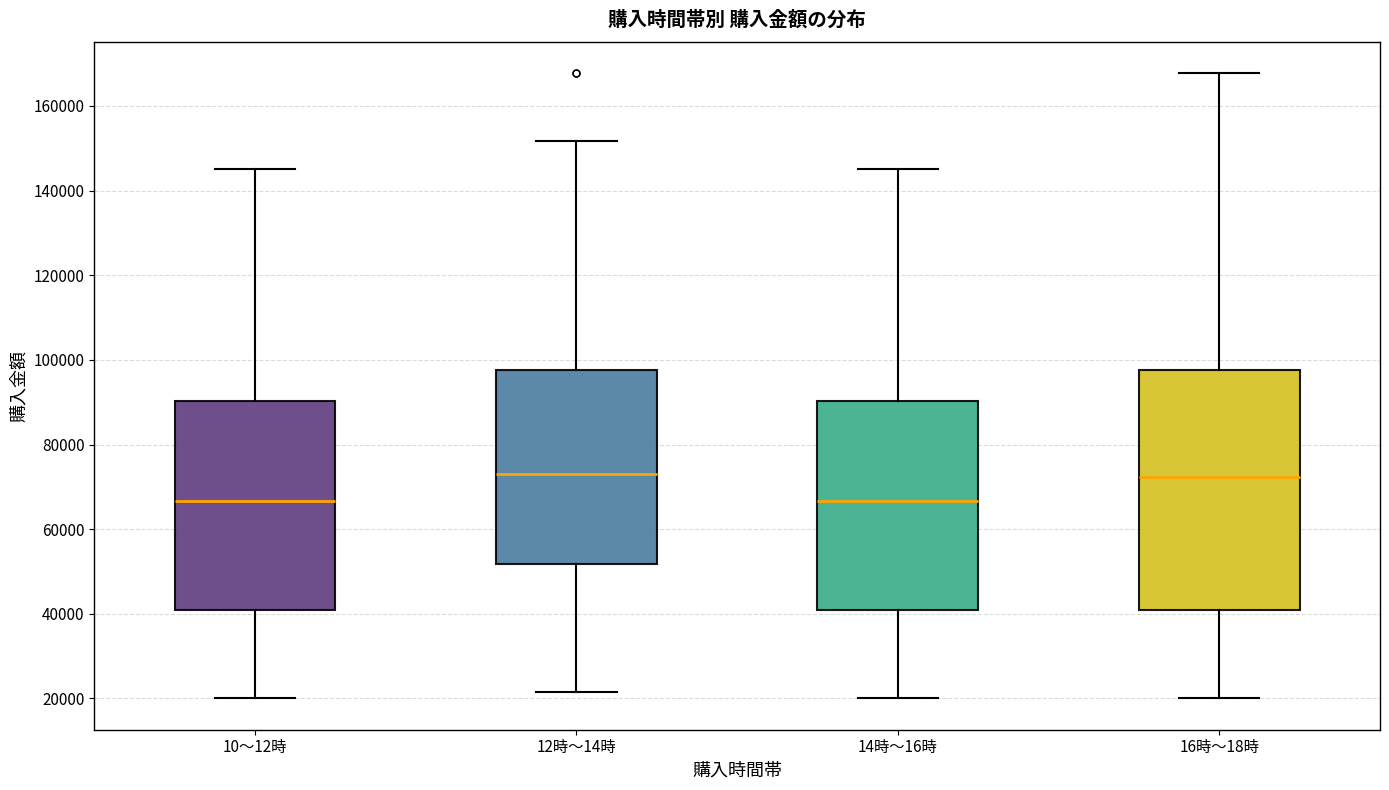

Reading left to right, read every box against the y-axis: the position of its median line, the range the box covers, and the ends of its whiskers. The values are not printed on the chart, so give them approximately, as read against the axis.

10～12時: median 66000, box 40000 to 90000, whiskers 20000 to 146000
12時～14時: median 74000, box 52000 to 98000, whiskers 22000 to 152000
14時～16時: median 66000, box 40000 to 90000, whiskers 20000 to 146000
16時～18時: median 72000, box 40000 to 98000, whiskers 20000 to 168000